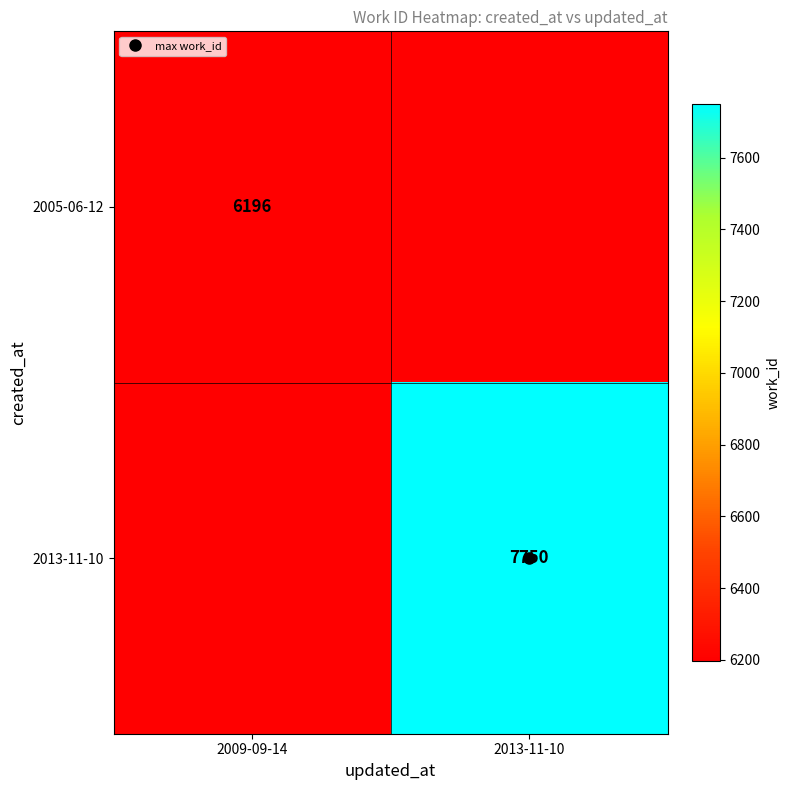

Is the value of 2005-06-12 at 2013-11-10 greater than the value of 2013-11-10 at 2009-09-14?

No